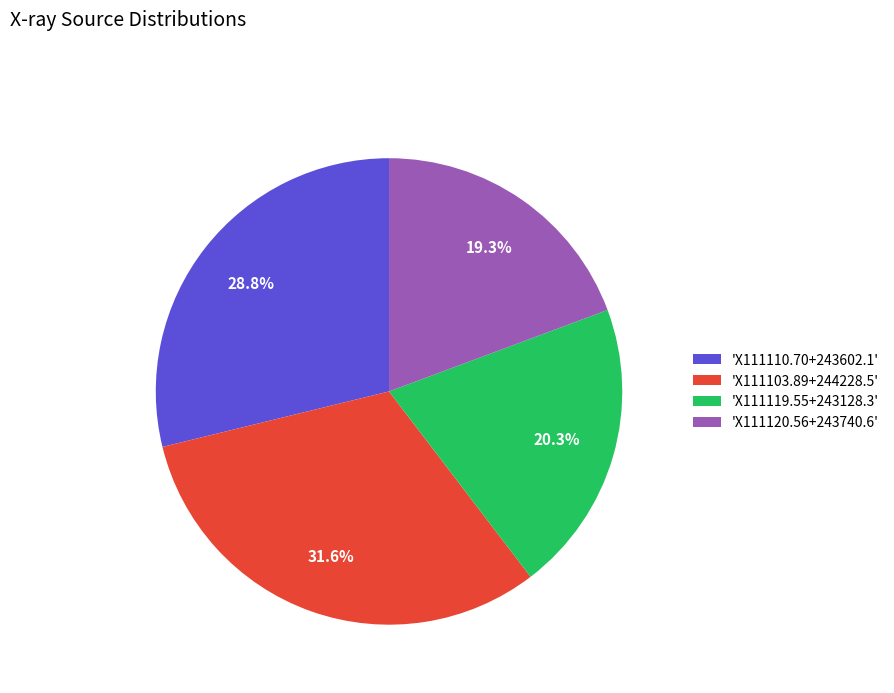

Count the number of slices in the pie.

4